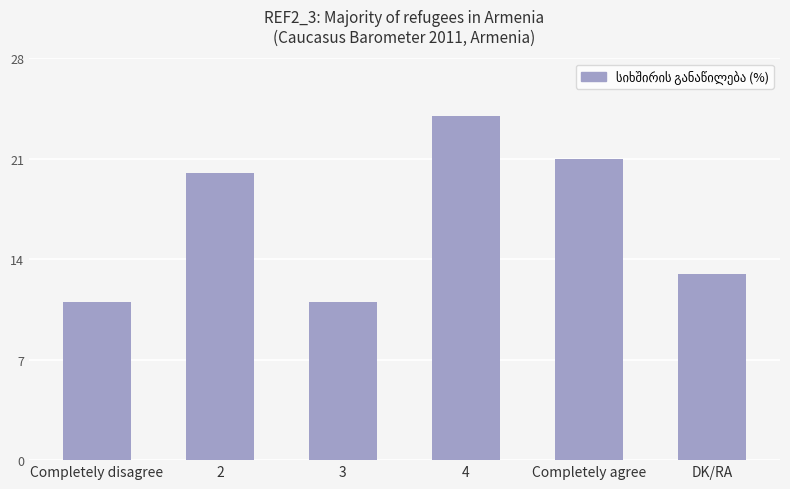

What is the difference between the values at 3 and 4?

13